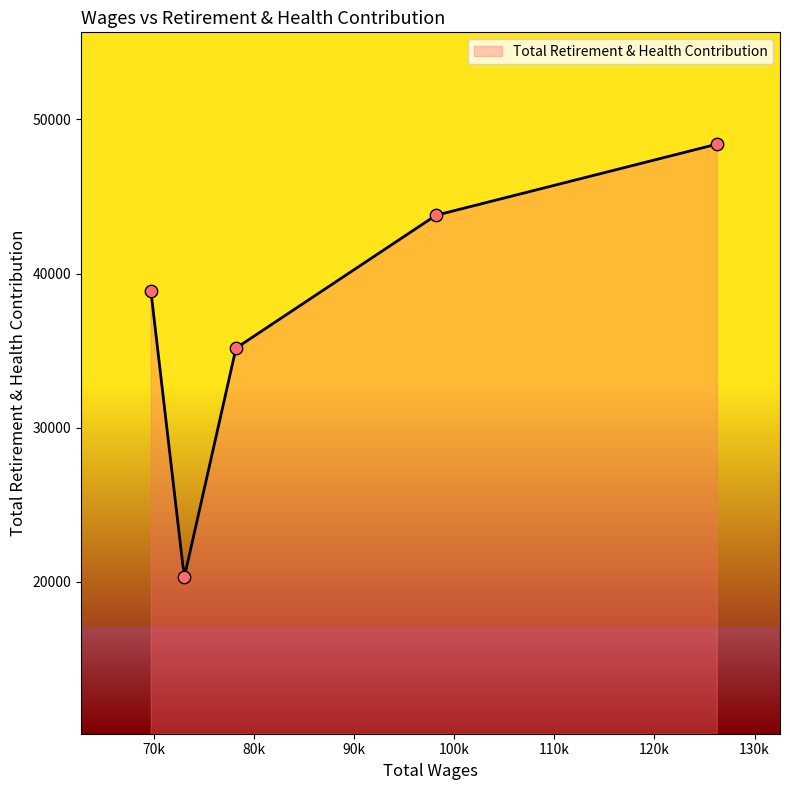

What is the change in value from 73050.0 to 69711.0?

+18619